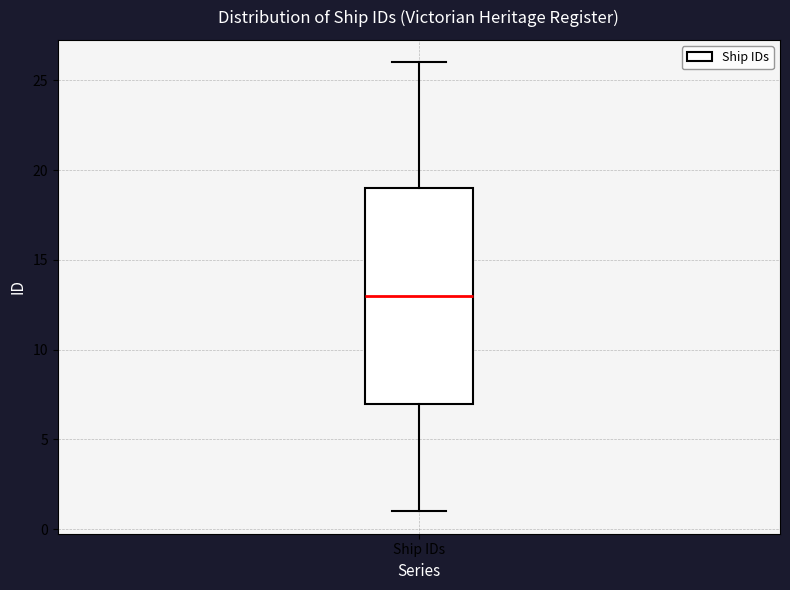

Read this box plot against the y-axis: the position of the median line, the range covered by the box, and the ends of both whiskers. The values are not printed on the chart, so give them approximately, as read against the axis.

median 13, box 7 to 19, whiskers 1 to 26